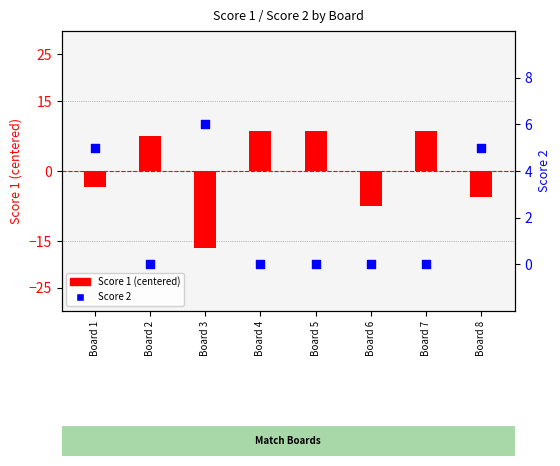

Which series has the largest Y range (max minus min)?

Score 1 (centered)